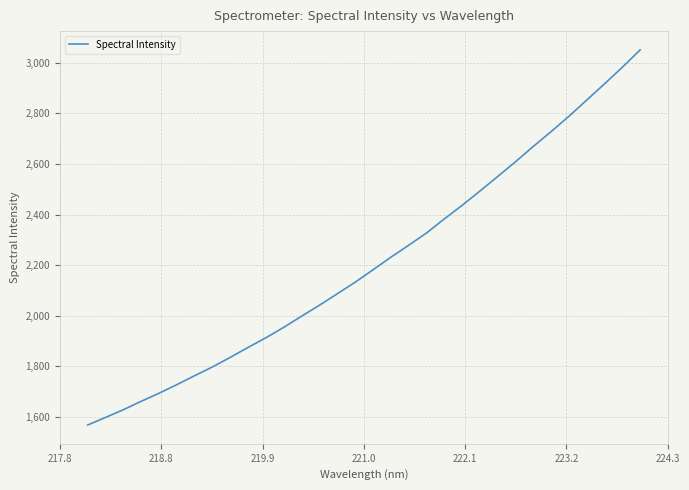

What is the smallest value displayed?

1568.5